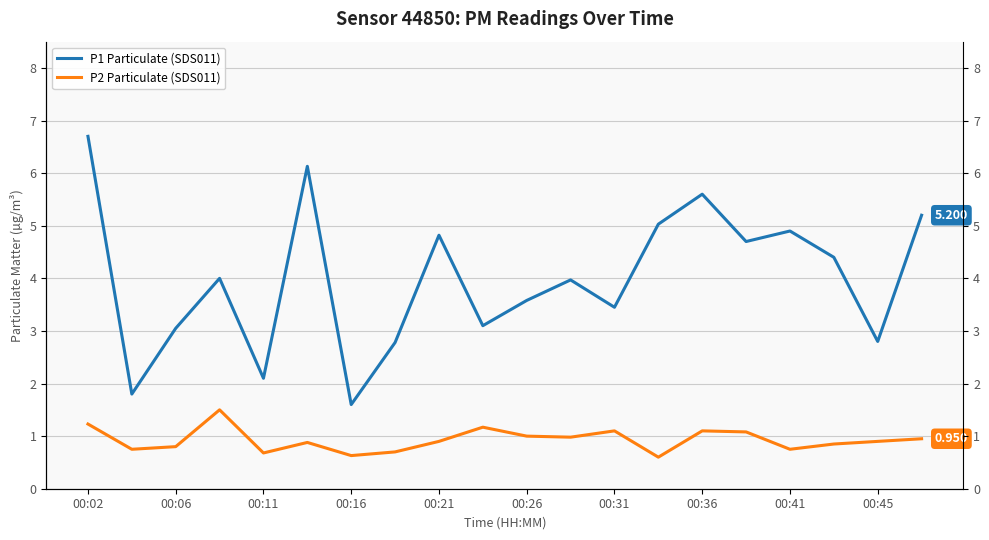

Which series has the widest spread of values?

P1 Particulate (SDS011)